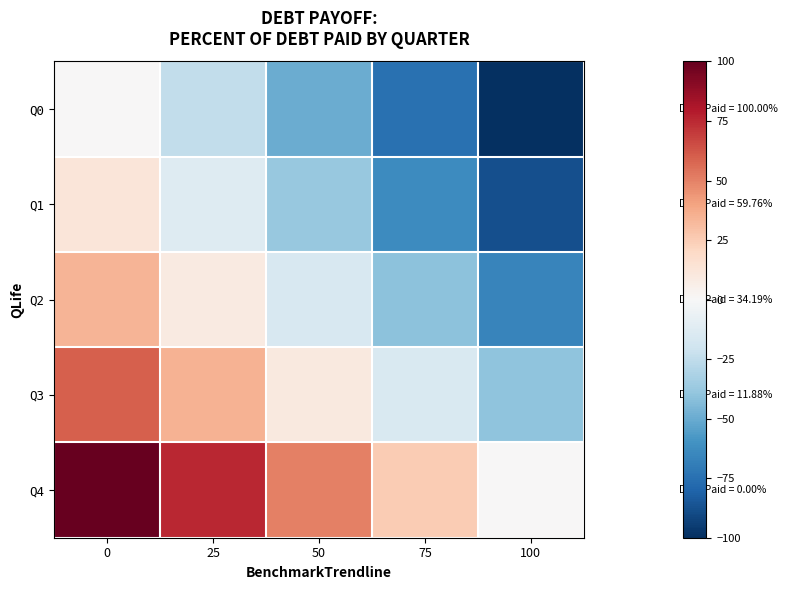

Reading left to right, transcribe all the data shown in this chart.

Q0: 0=0.0	25=-25.0	50=-50.0	75=-75.0	100=-100.0
Q1: 0=11.9	25=-13.1	50=-38.1	75=-63.1	100=-88.1
Q2: 0=34.2	25=9.2	50=-15.8	75=-40.8	100=-65.8
Q3: 0=59.8	25=34.8	50=9.8	75=-15.2	100=-40.2
Q4: 0=100.0	25=75.0	50=50.0	75=25.0	100=0.0